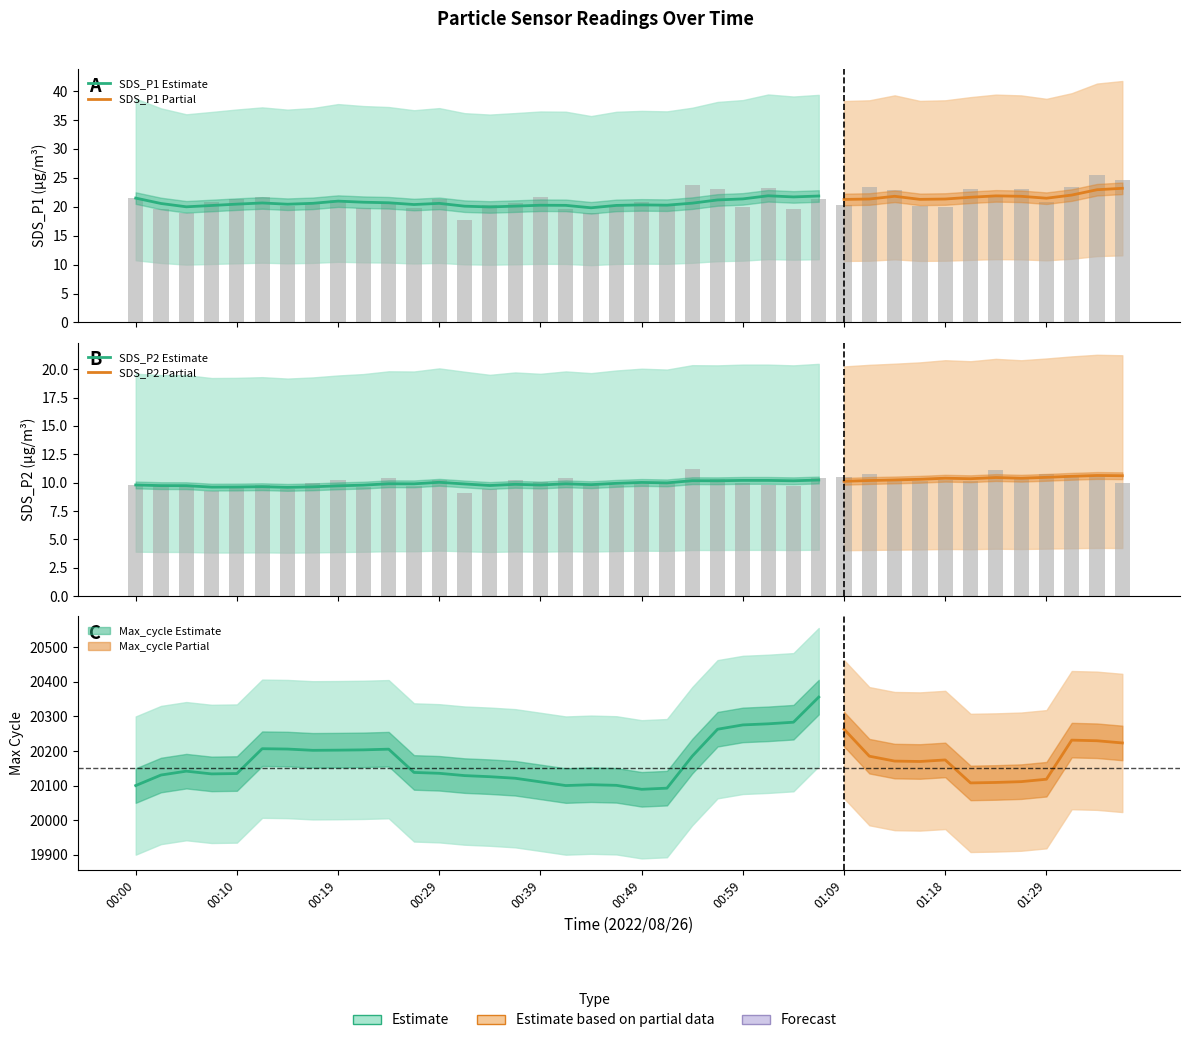

Is it true that SDS_P2 equals 3.7 at 01:23?

False